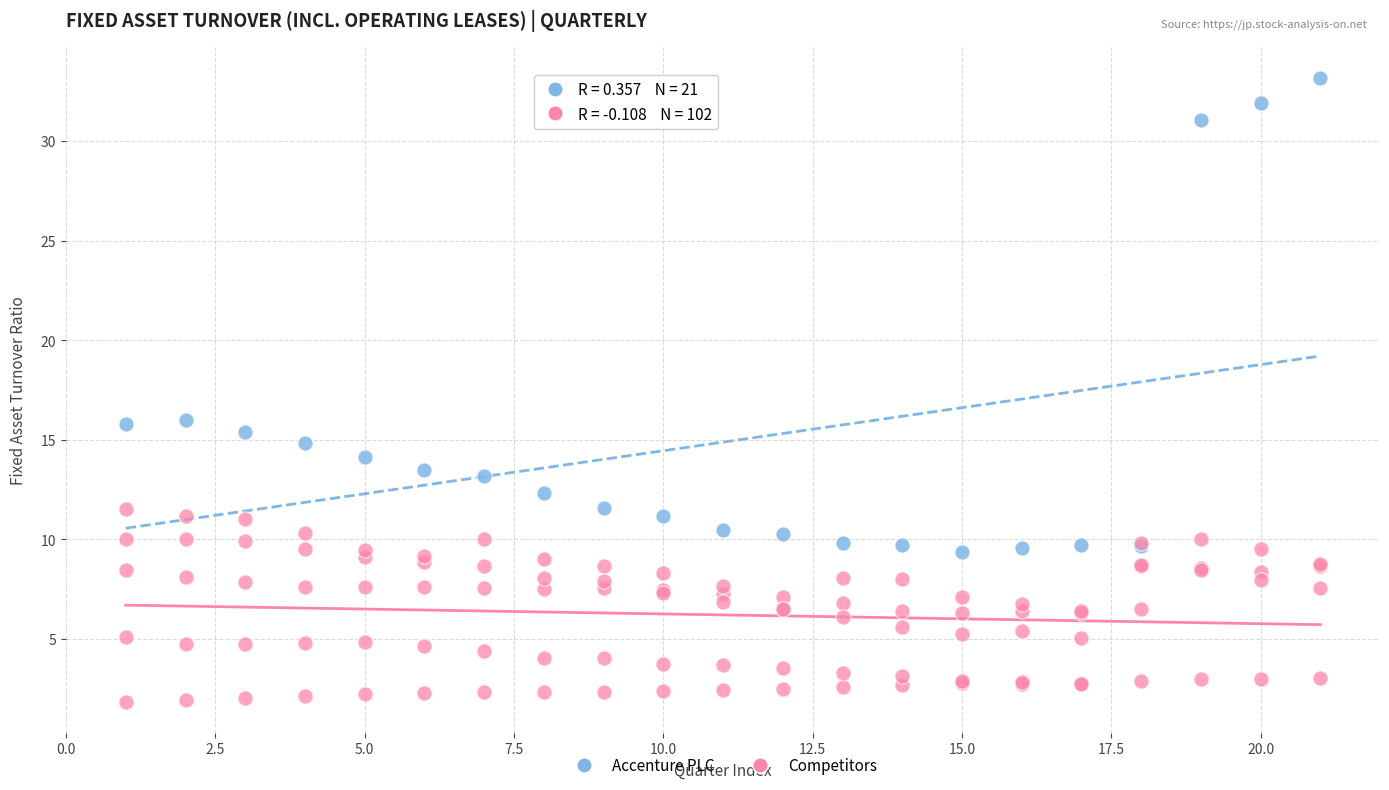

Which series reaches the minimum Y coordinate?

Competitors